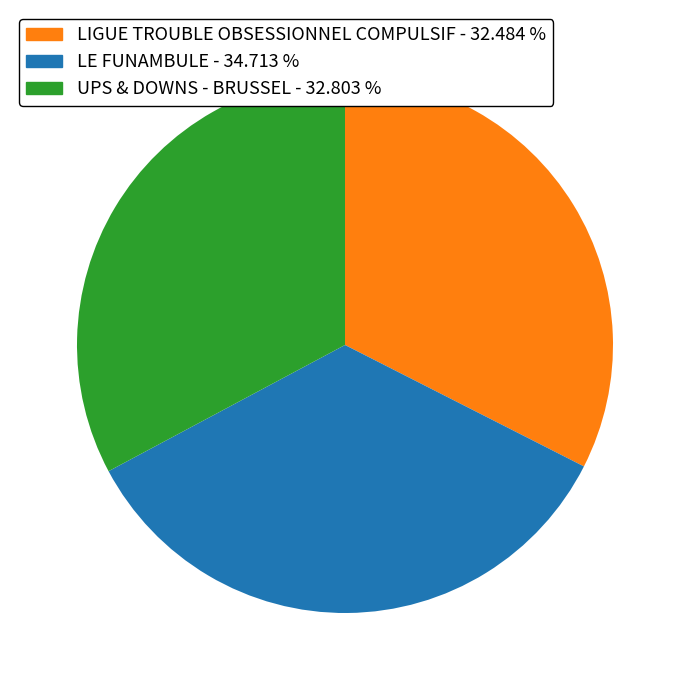

What is the largest slice in the pie chart?

LE FUNAMBULE